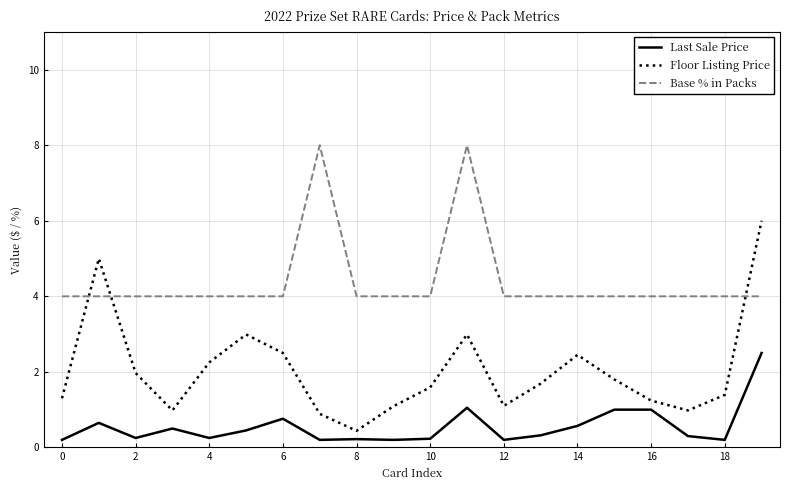

True or false: Last Sale Price and Floor Listing Price intersect in this chart.

False